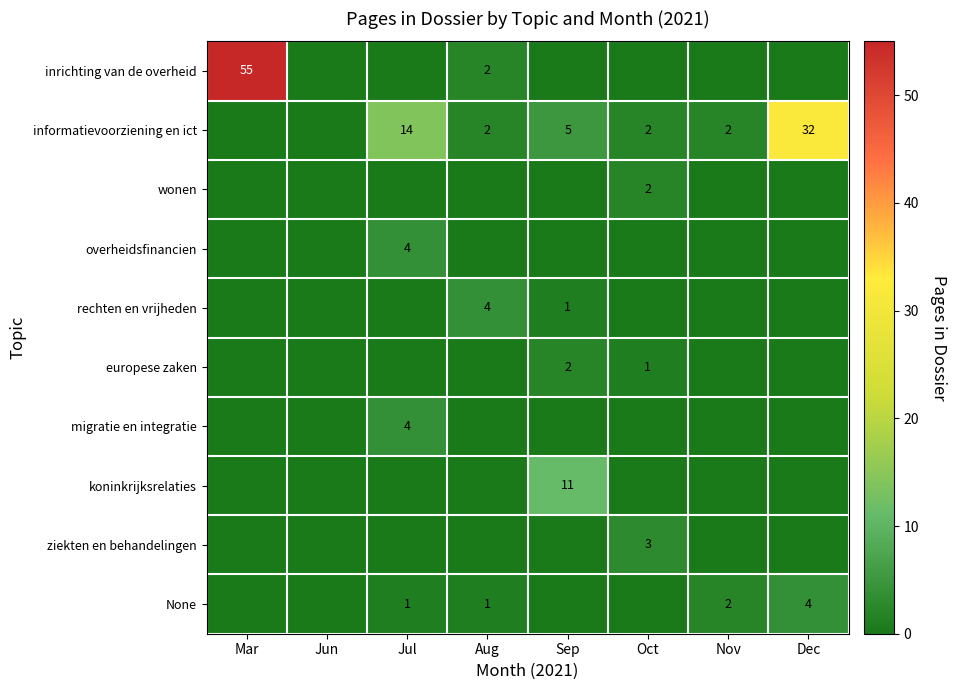

The value of rechten en vrijheden at Mar is 0. True or false?

True